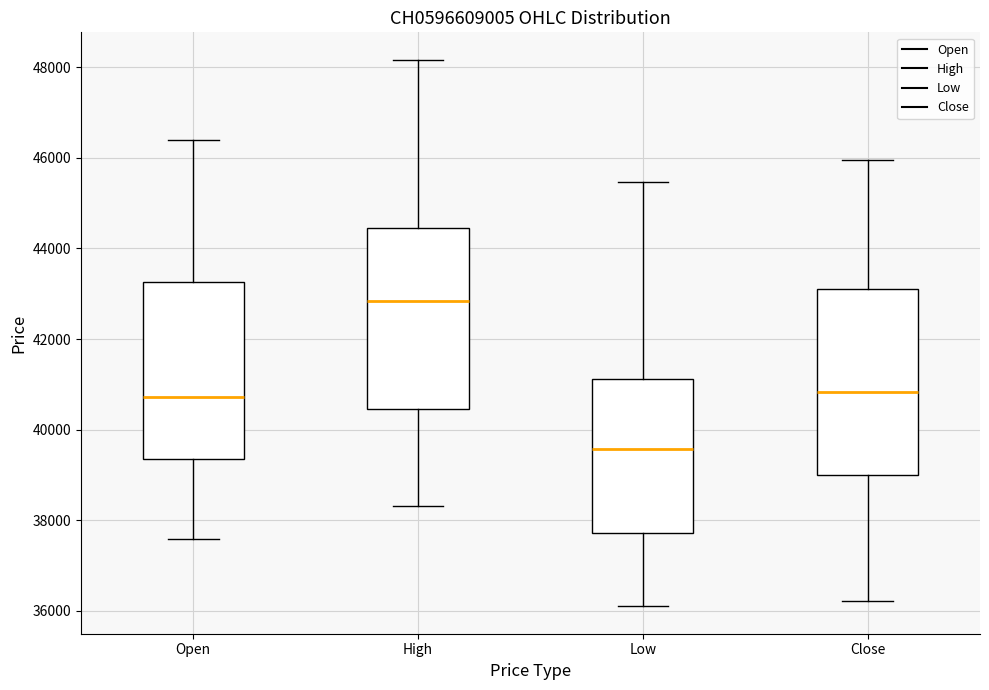

Where does the upper whisker of the box for Close end on the y-axis? The values are not printed on the chart, so give them approximately, as read against the axis.

46000